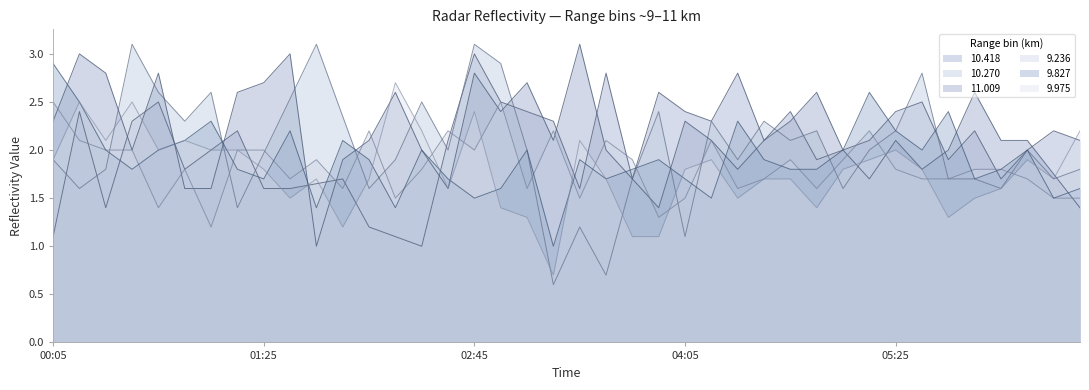

At how many categories does at least one series exceed 2?

23